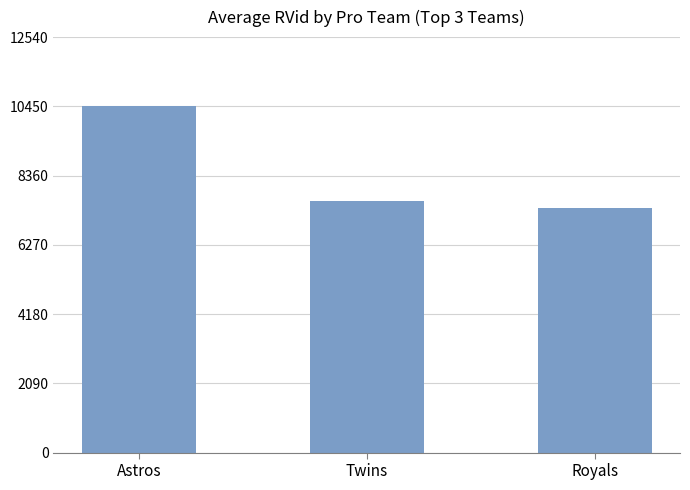

What position from the left is Twins?

2